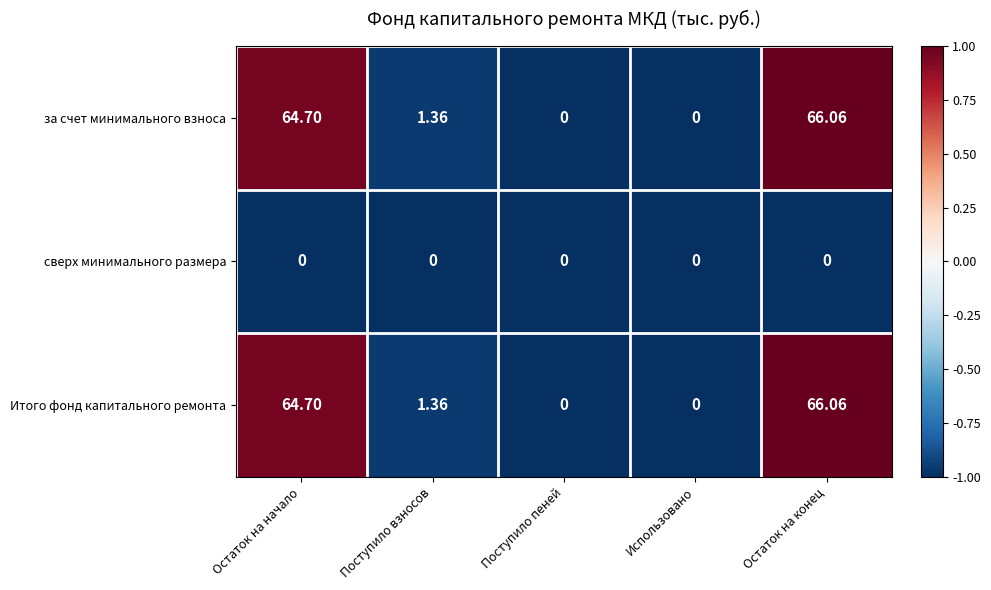

How many distinct data groups are displayed?

3